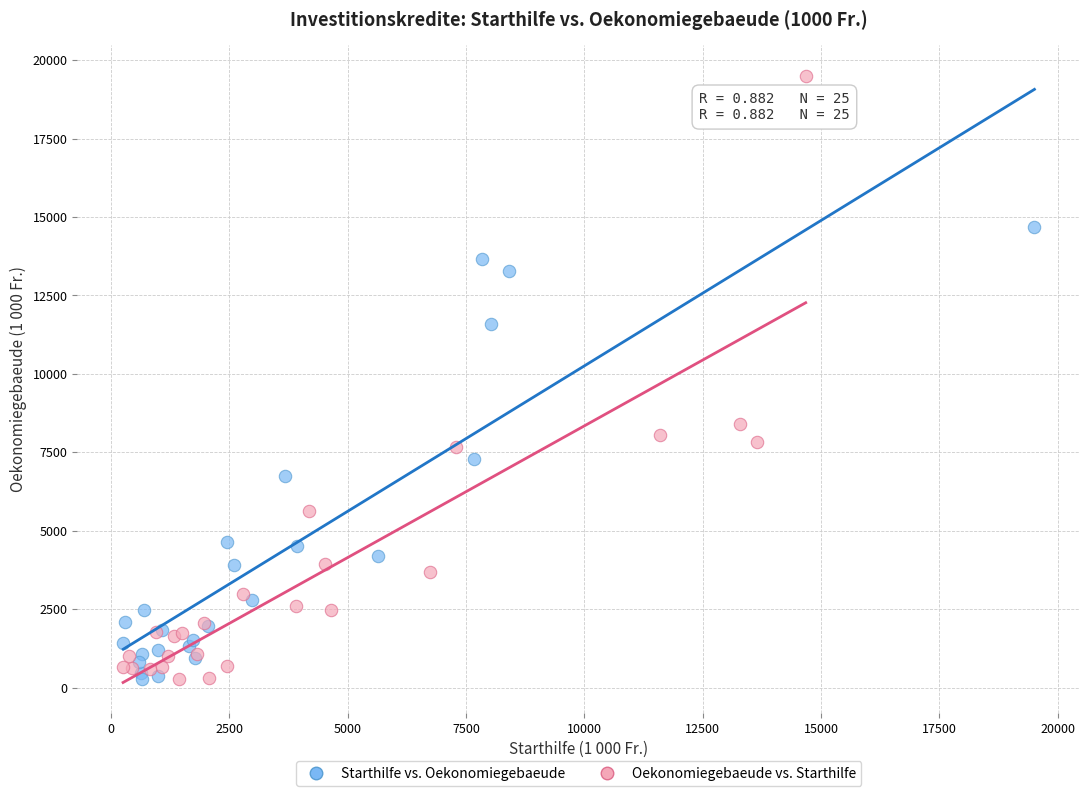

Which series has the widest spread of Y values?

Oekonomiegebaeude vs. Starthilfe